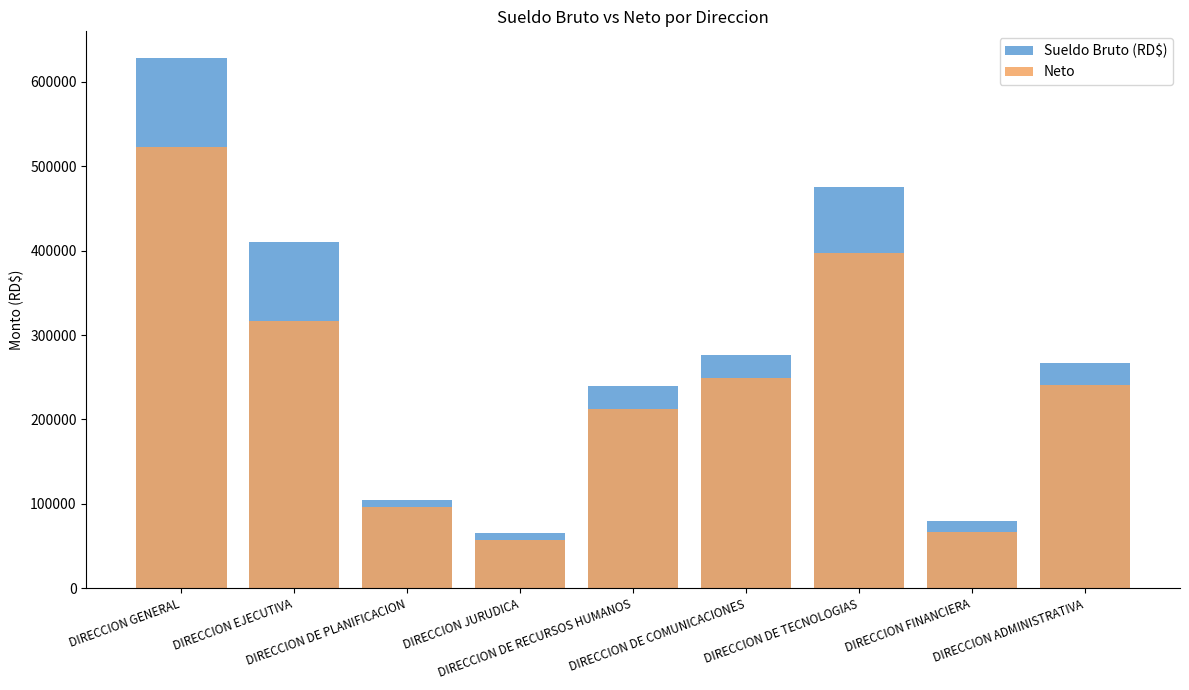

At which label is Sueldo Bruto (RD$) closest to 346750?

DIRECCION EJECUTIVA